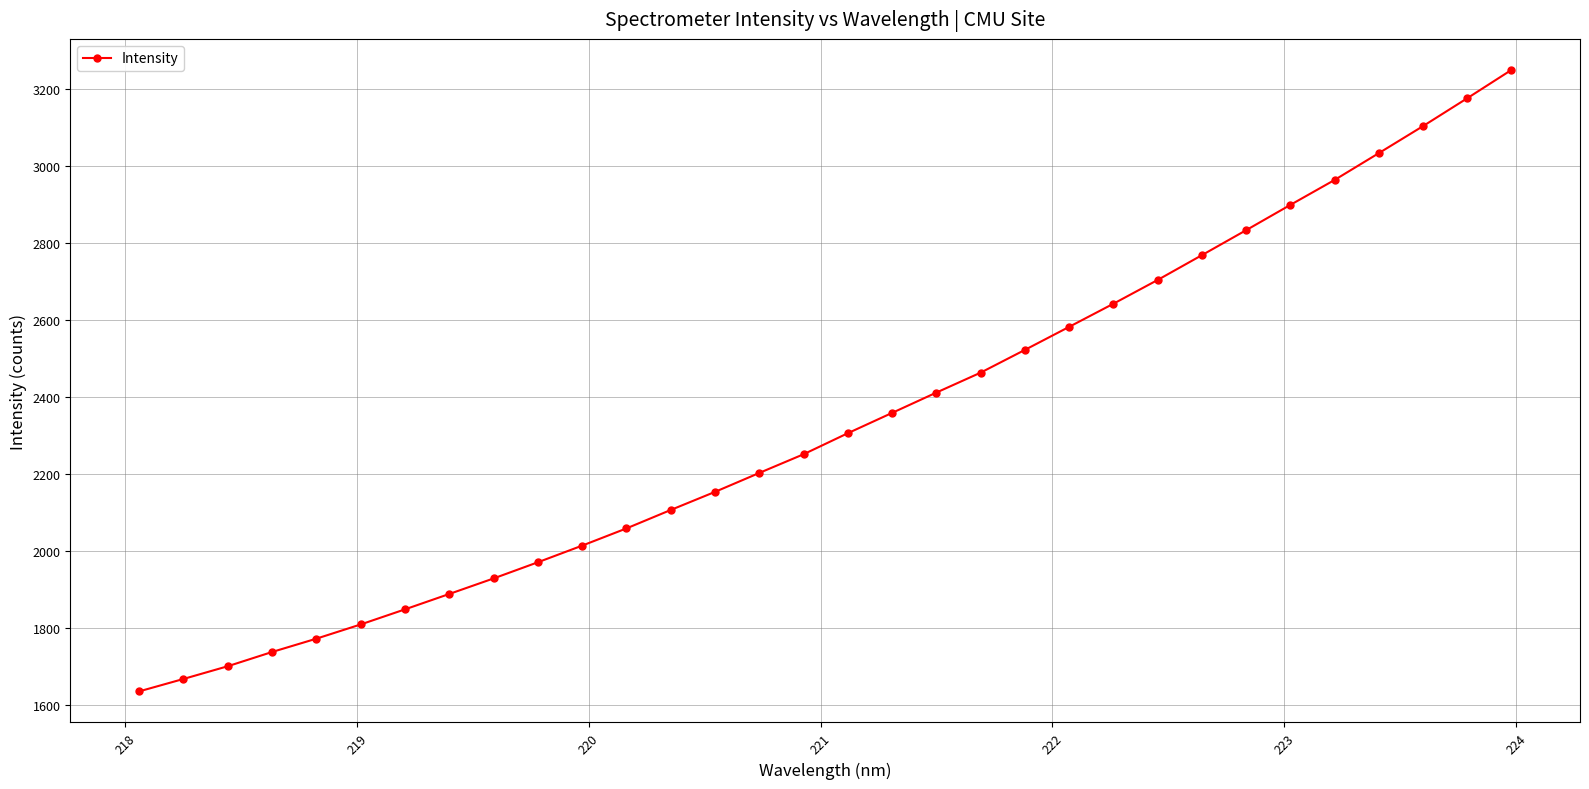

What is the smallest value displayed?

1635.0